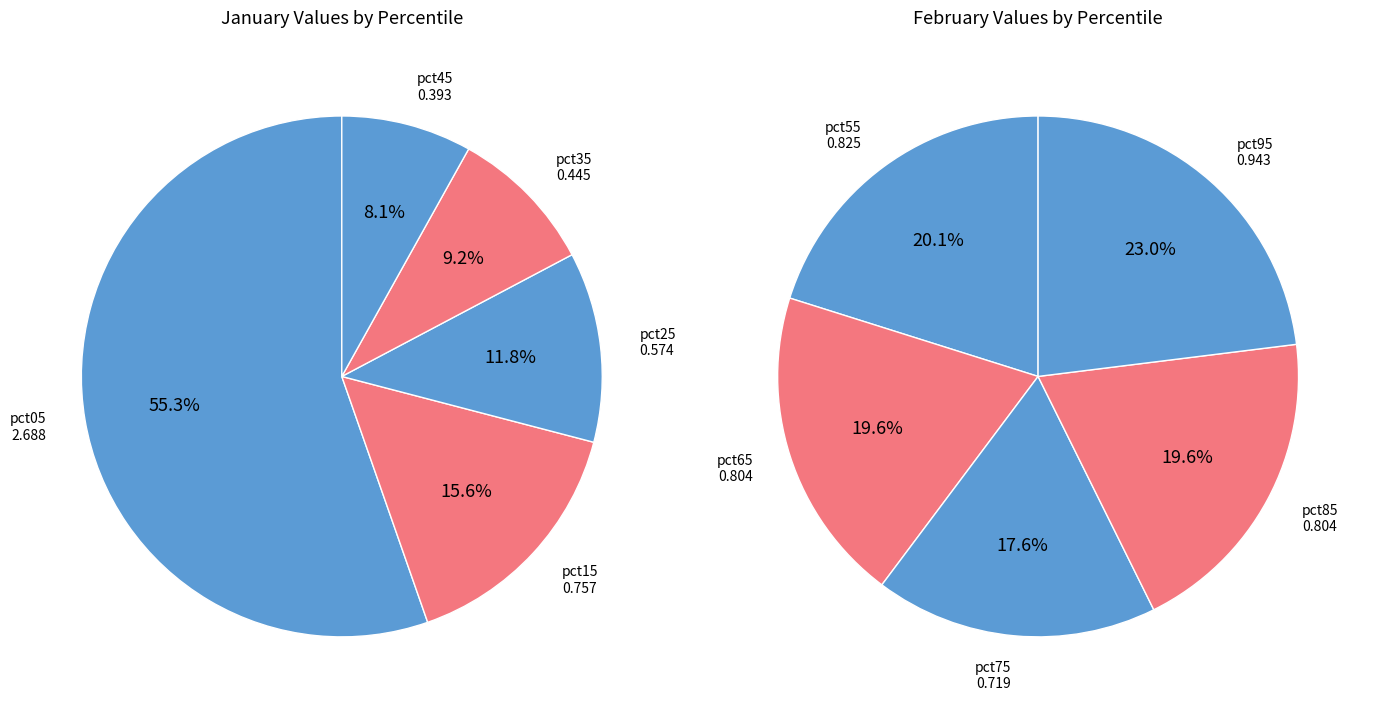

What is the difference between the highest and lowest values at 6?

0.3